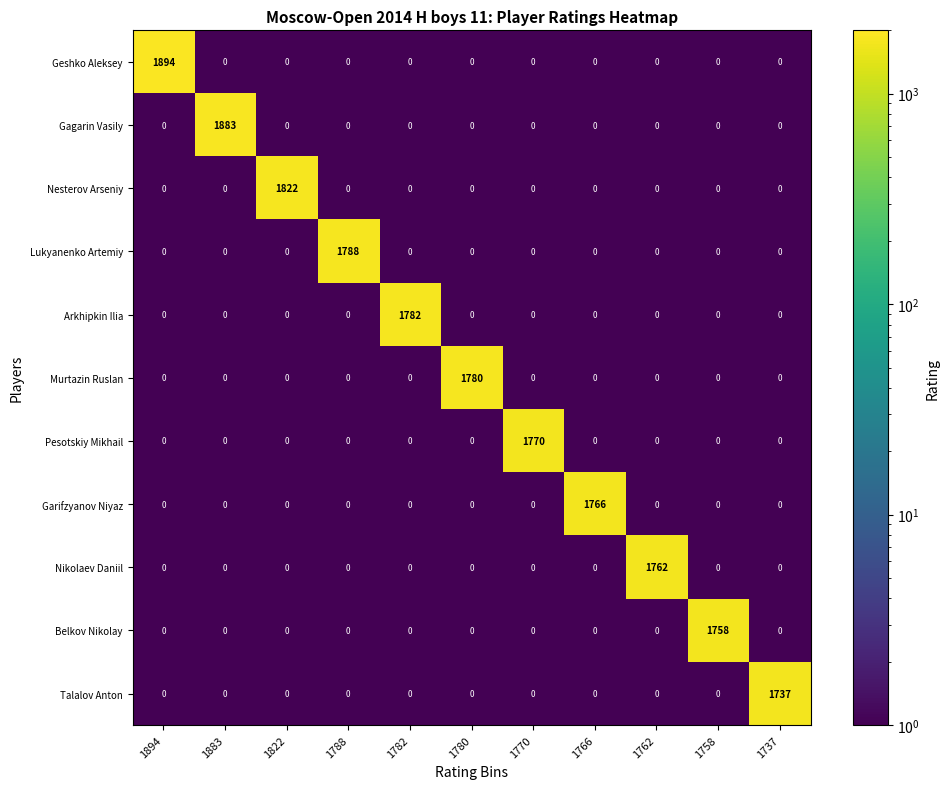

The value of Gagarin Vasily at 1737 is 0. True or false?

True